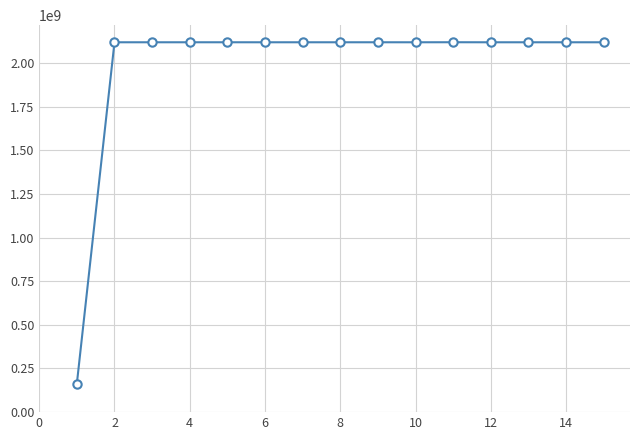

What is the value of the 14th point from the left?

2117869858